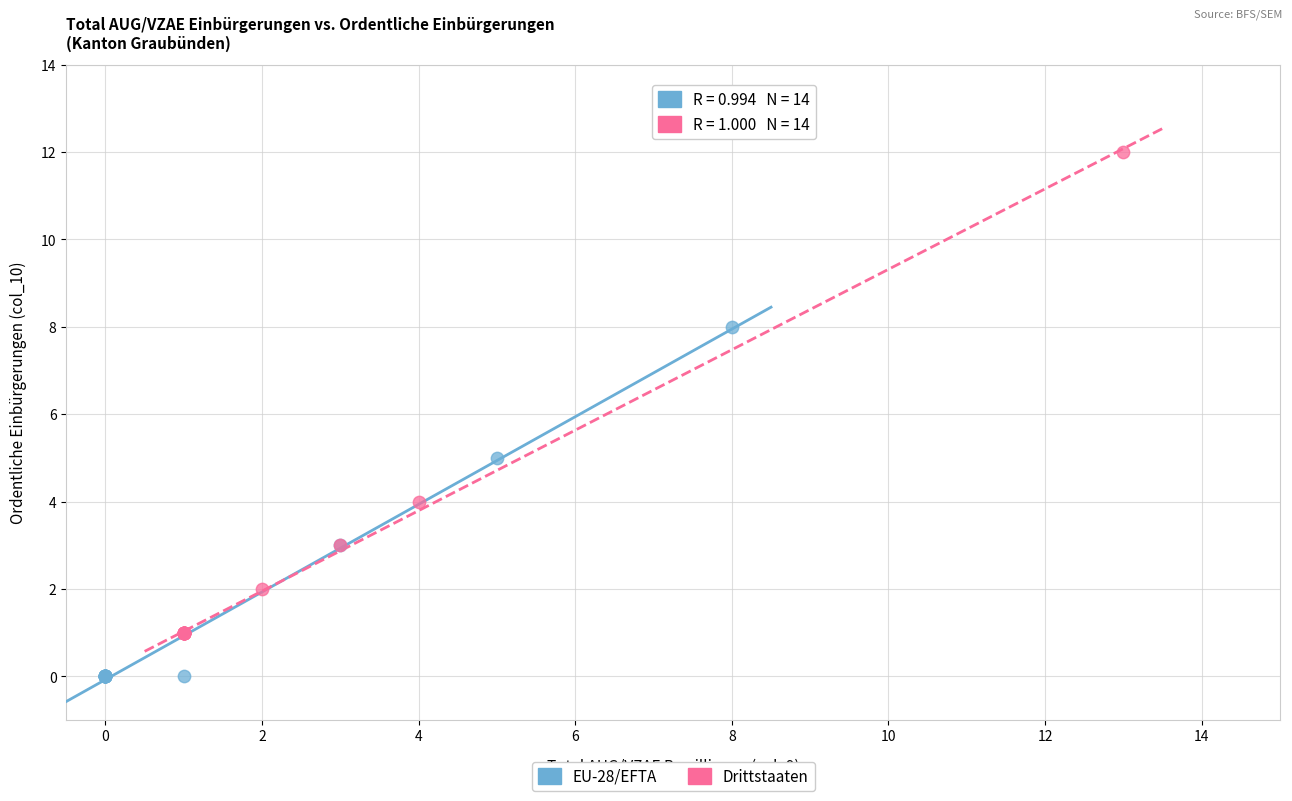

Which series contains the highest Y value?

Drittstaaten